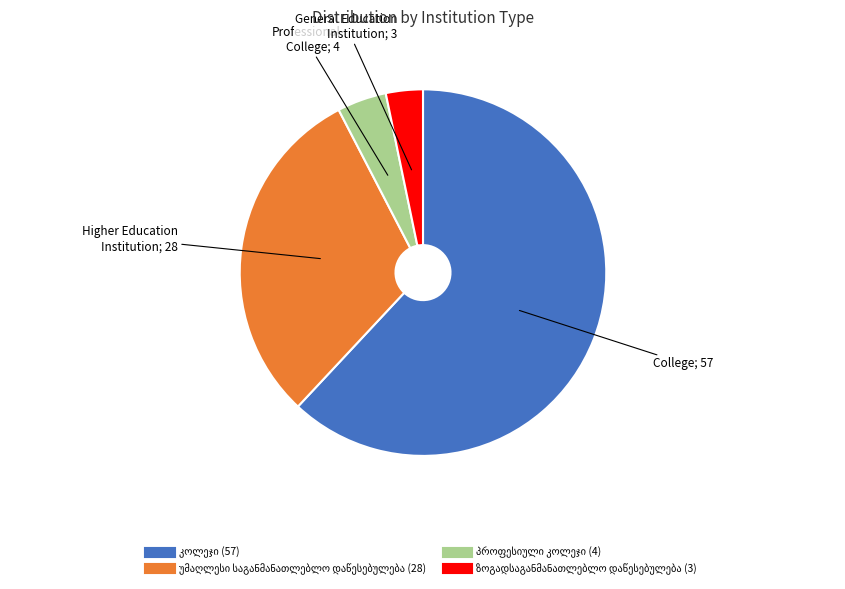

Is there any slice that represents more than half of the pie?

Yes